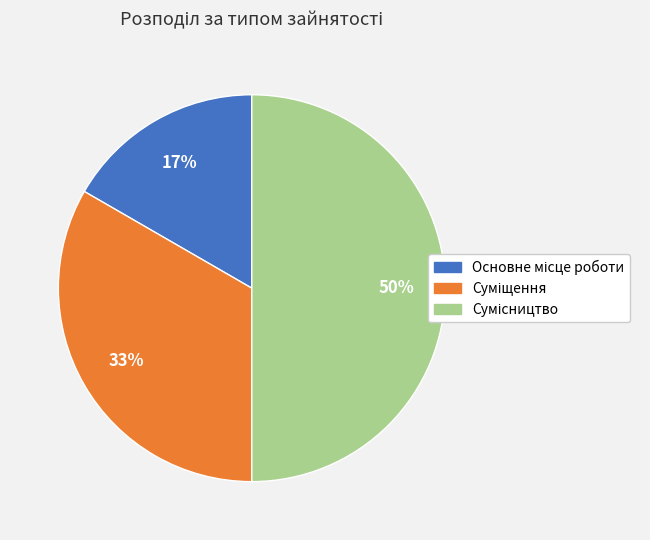

To the nearest percent, what is the difference between the largest and smallest slice percentages?

33%